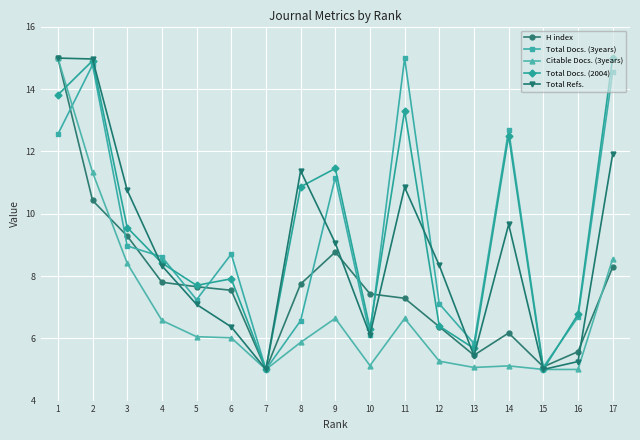

What is the value of the Total Refs. point at the 3rd from the left?

10.8